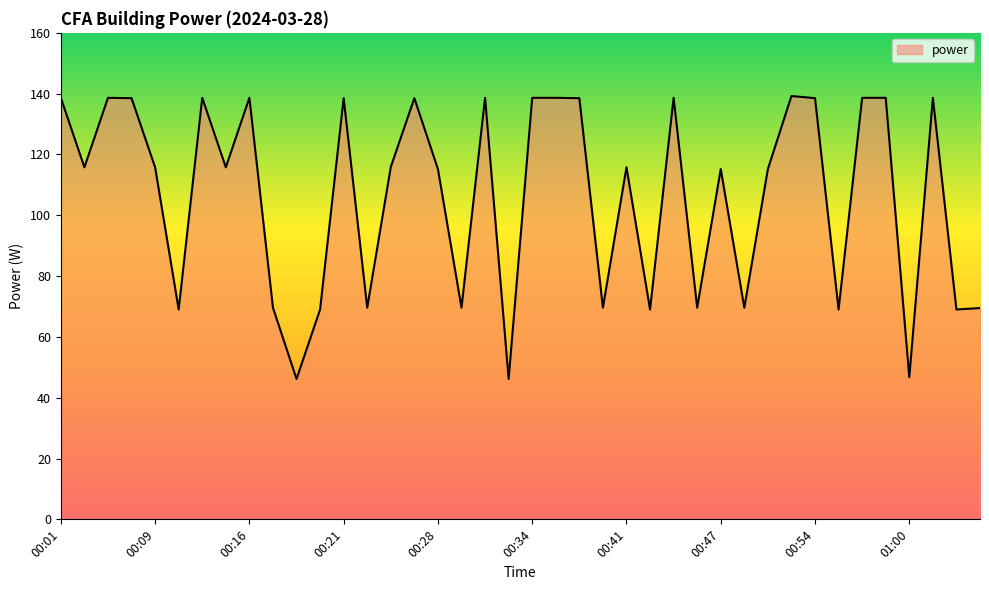

What is the greatest value displayed?

139.2